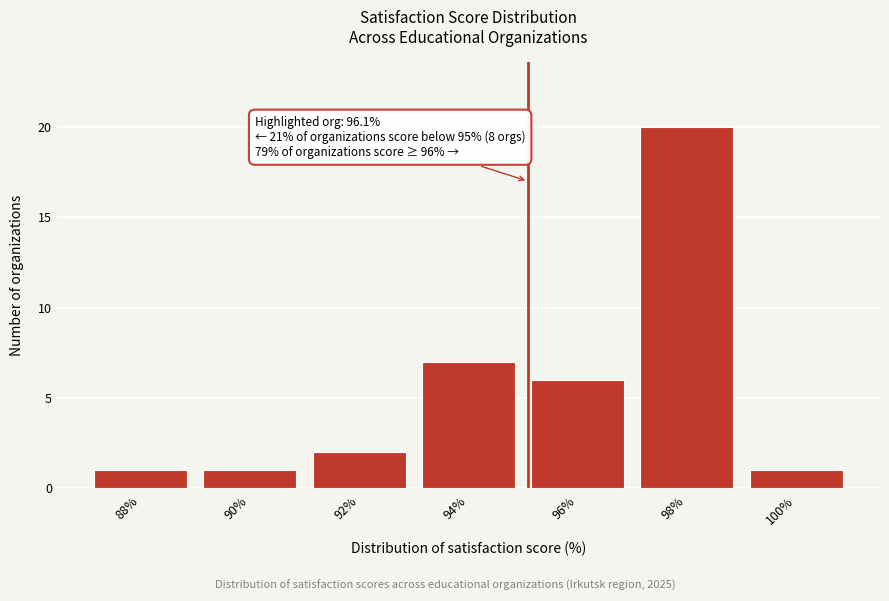

Reading left to right, what are all the values shown in this chart?

1	1	2	7	6	20	1